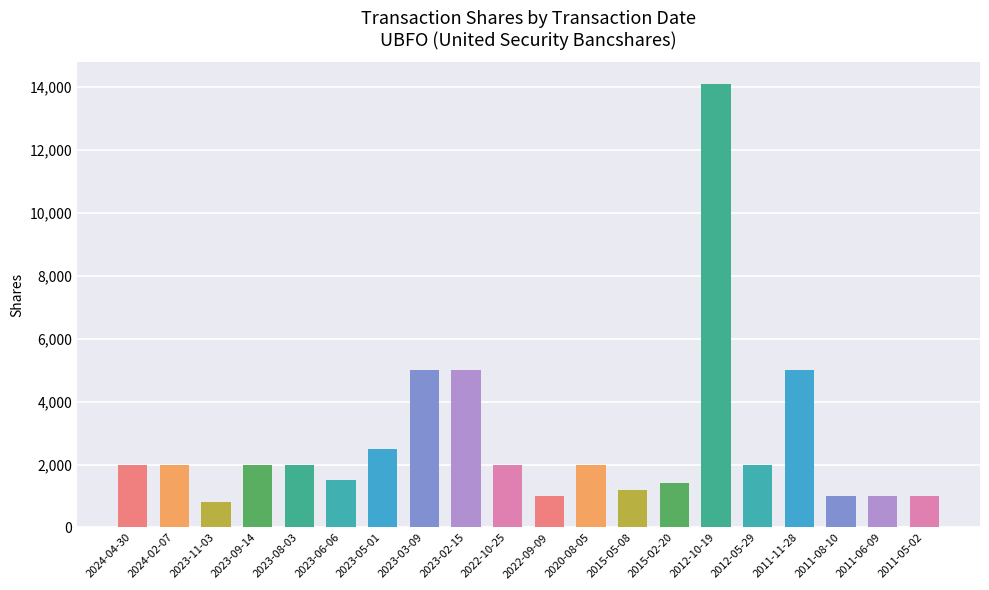

How many values are below 2000?

8